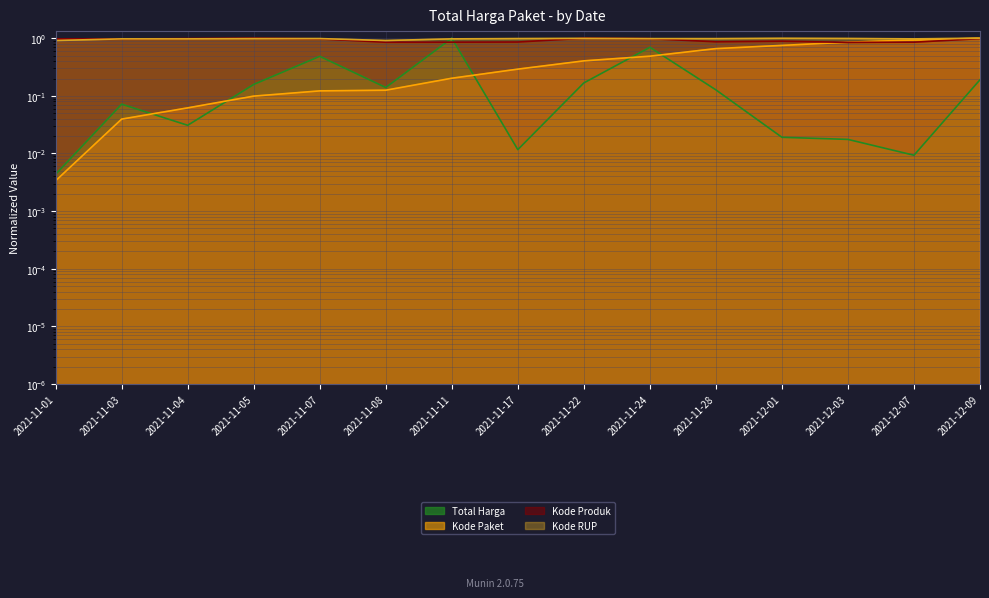

After their last crossing, which series has the higher values: Kode Produk or Total Harga?

Kode Produk